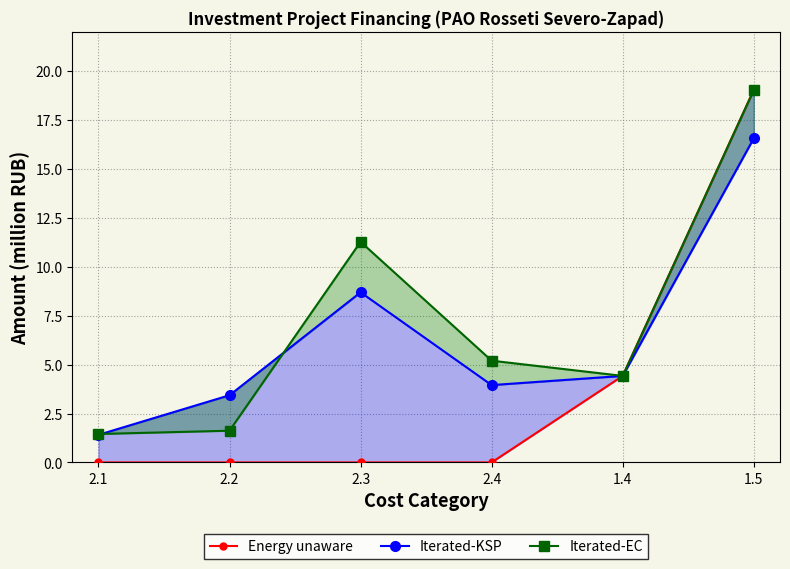

What is the difference between the highest and lowest values at 2.2?

3.4